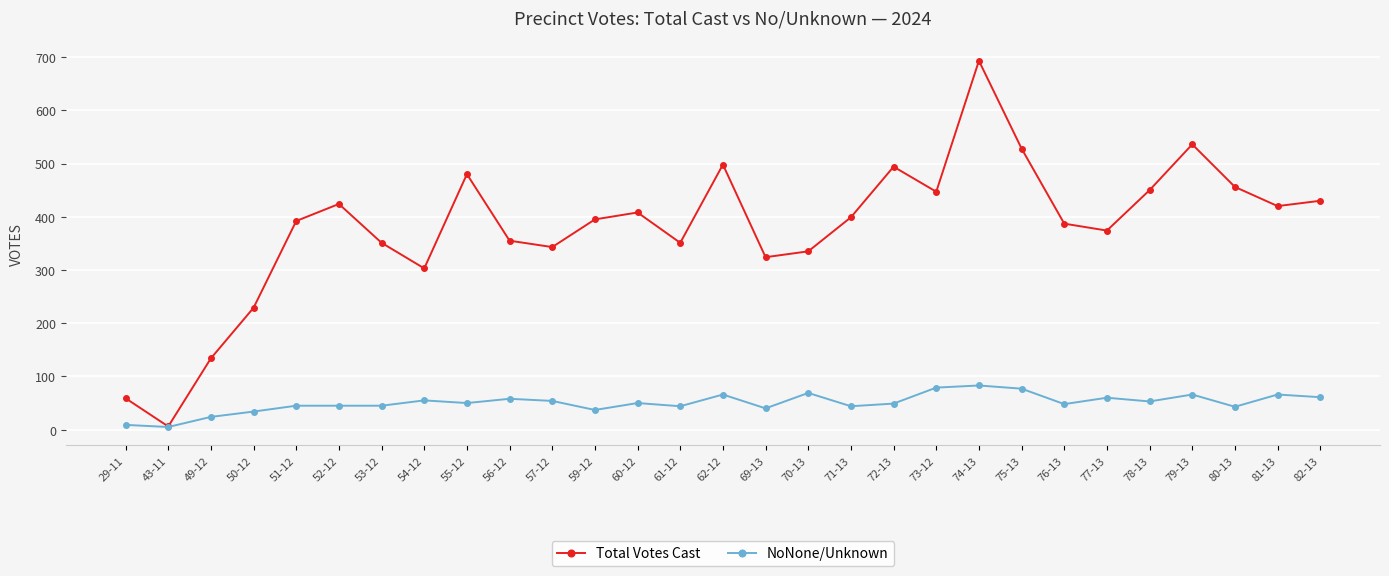

Which series changed the most between 49-12 and 70-13?

Total Votes Cast